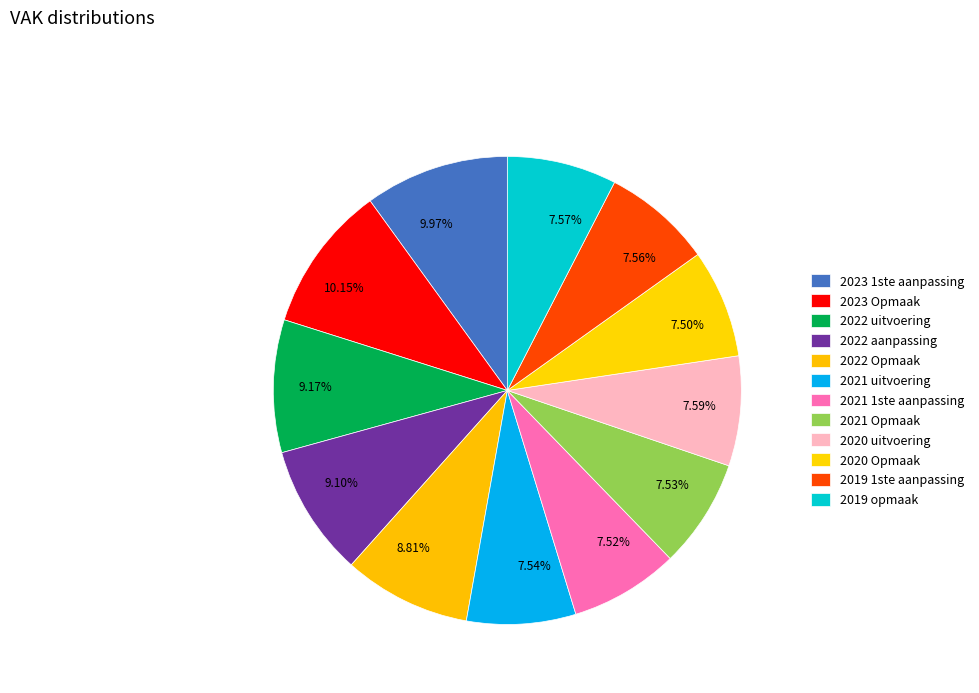

Count the number of slices in the pie.

12